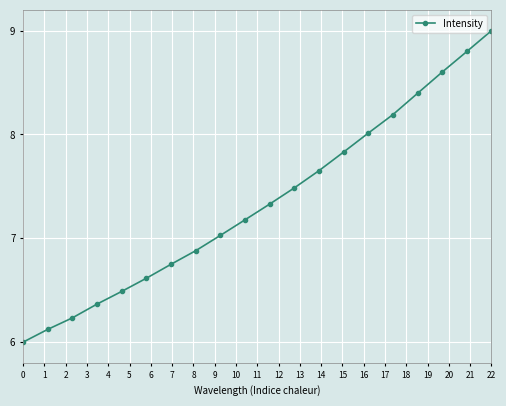

What is the difference between the maximum and minimum values?

3.0